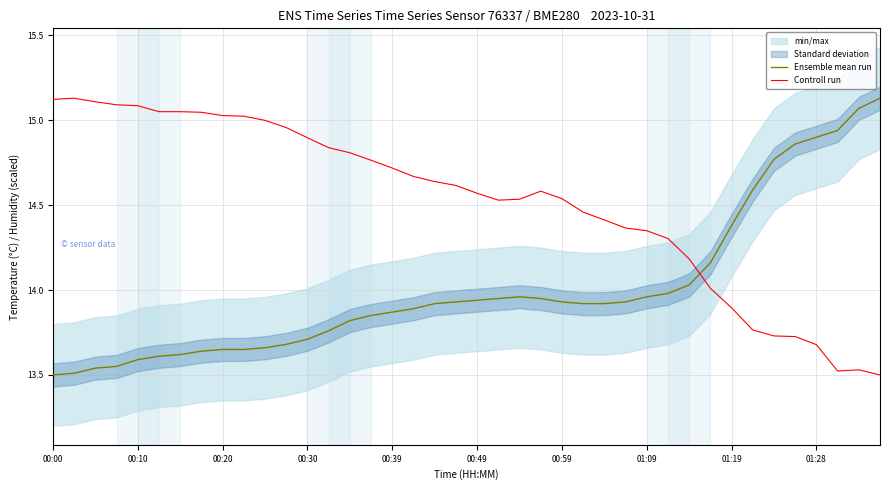

Which series has the widest spread of values?

Ensemble mean run